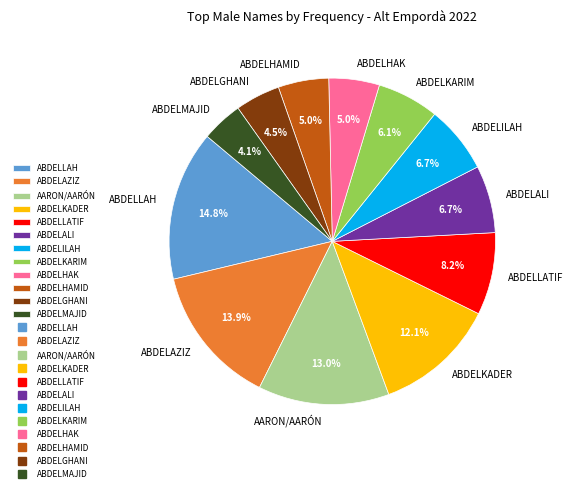

Does ABDELAZIZ account for over 50% of the chart?

No